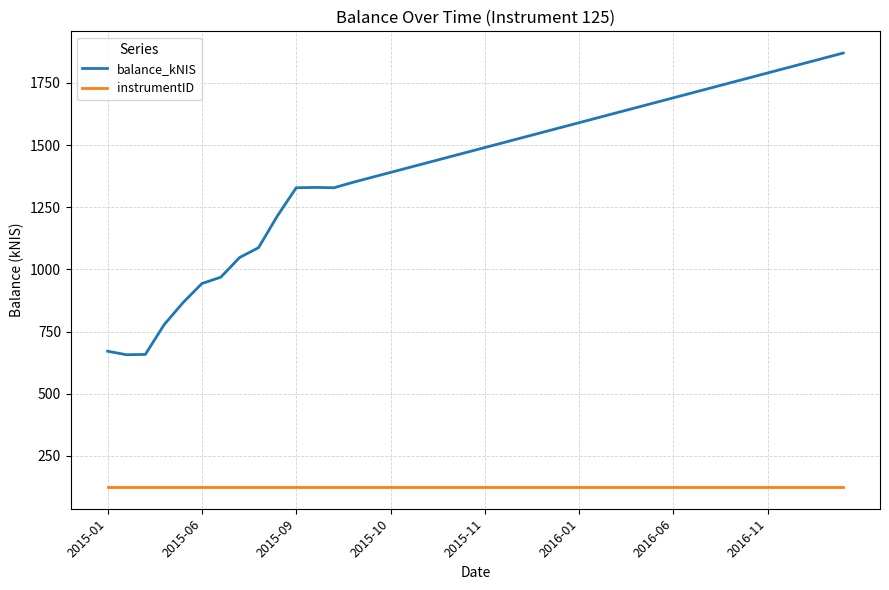

True or false: instrumentID and balance_kNIS intersect in this chart.

False